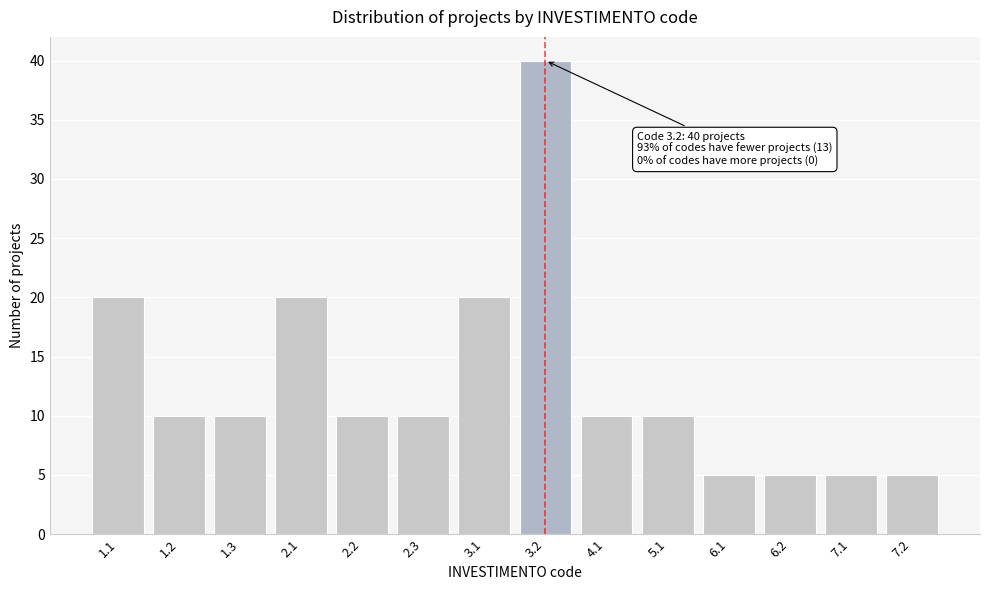

Reading left to right, list all the values displayed in this chart.

1.1=20	1.2=10	1.3=10	2.1=20	2.2=10	2.3=10	3.1=20	3.2=40	4.1=10	5.1=10	6.1=5	6.2=5	7.1=5	7.2=5